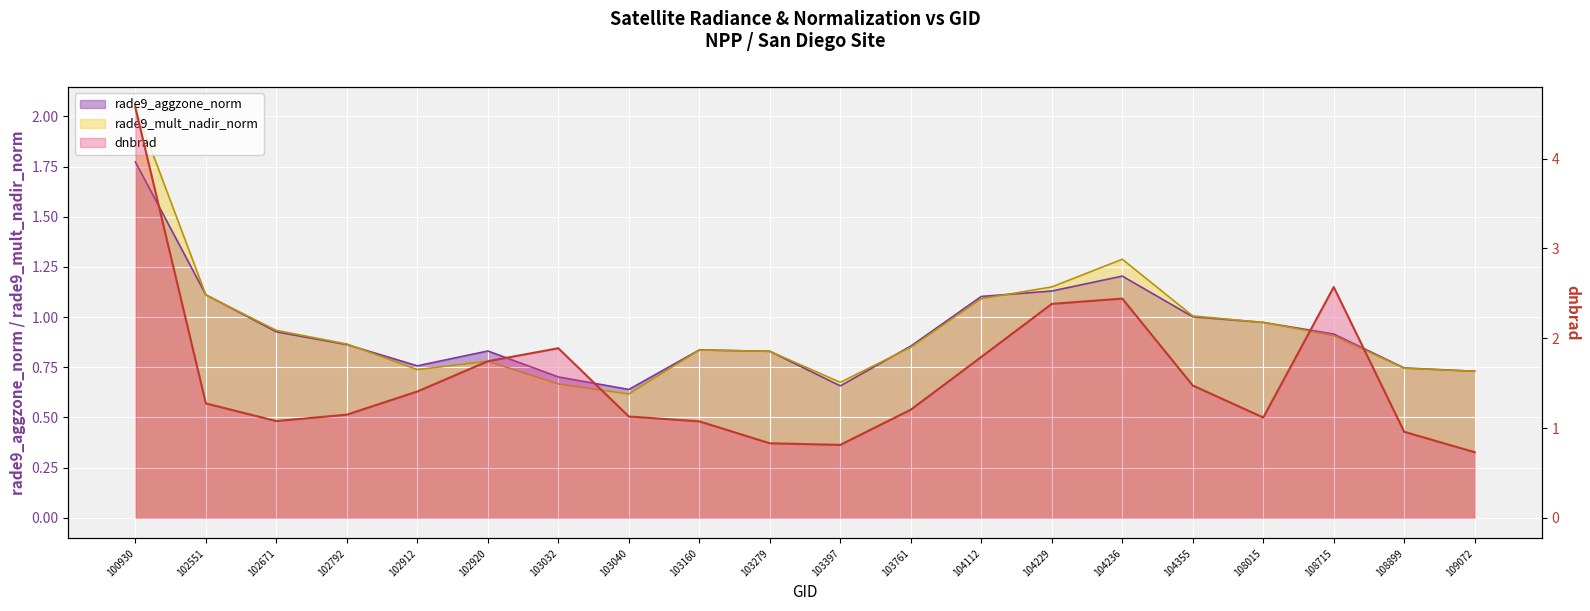

Is the value of dnbrad at 103040 greater than the value of rade9_mult_nadir_norm at 108015?

Yes